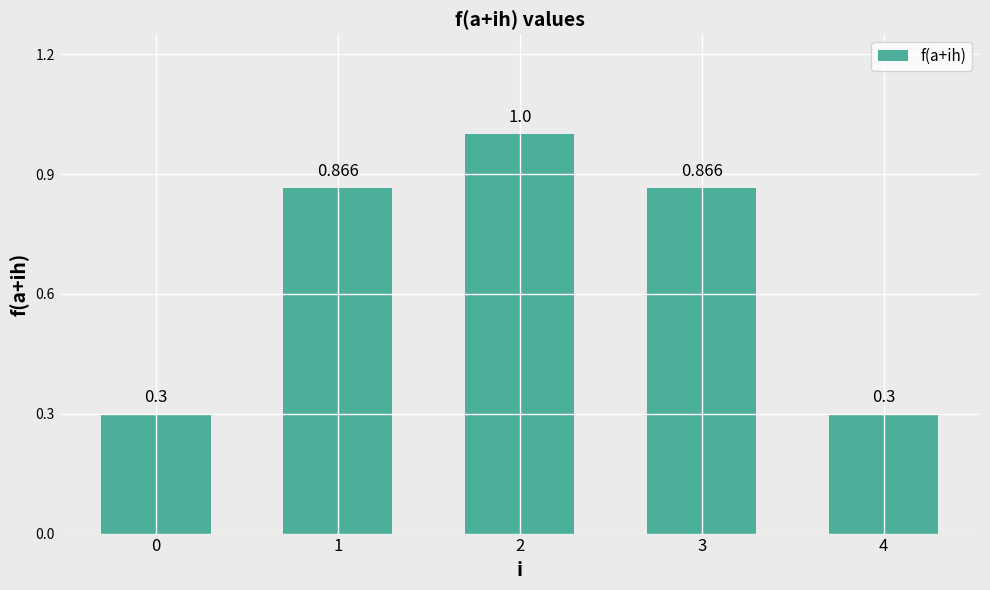

Reading left to right, list all the values displayed in this chart.

0.3	0.9	1.0	0.9	0.3